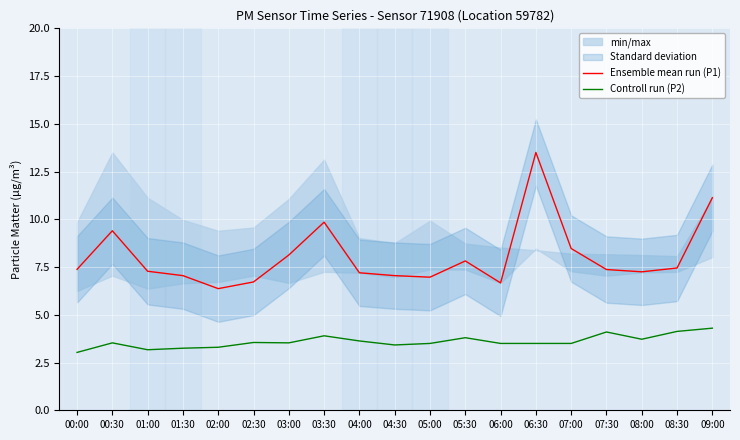

What is the total value across all series at 00:00?

10.4